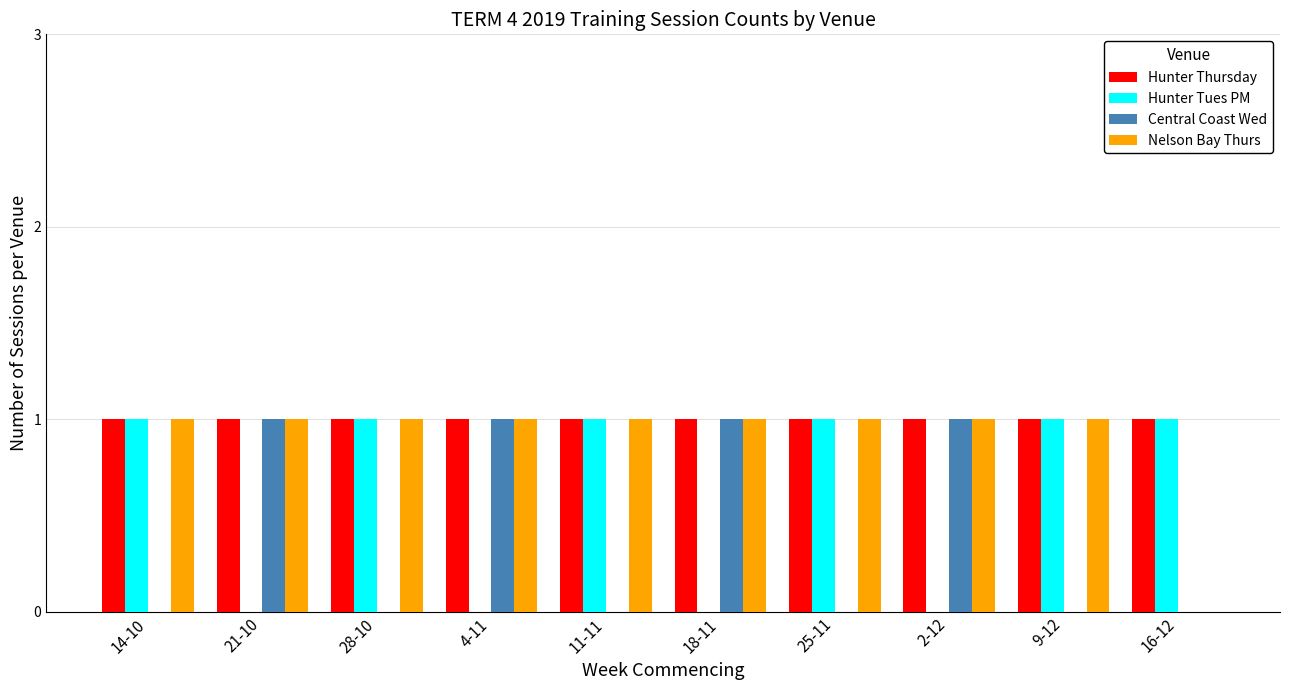

Reading left to right, transcribe all the data shown in this chart.

Hunter Thursday: 14-10=1	21-10=1	28-10=1	4-11=1	11-11=1	18-11=1	25-11=1	2-12=1	9-12=1	16-12=1
Hunter Tues PM: 14-10=1	21-10=0	28-10=1	4-11=0	11-11=1	18-11=0	25-11=1	2-12=0	9-12=1	16-12=1
Central Coast Wed: 14-10=0	21-10=1	28-10=0	4-11=1	11-11=0	18-11=1	25-11=0	2-12=1	9-12=0	16-12=0
Nelson Bay Thurs: 14-10=1	21-10=1	28-10=1	4-11=1	11-11=1	18-11=1	25-11=1	2-12=1	9-12=1	16-12=0